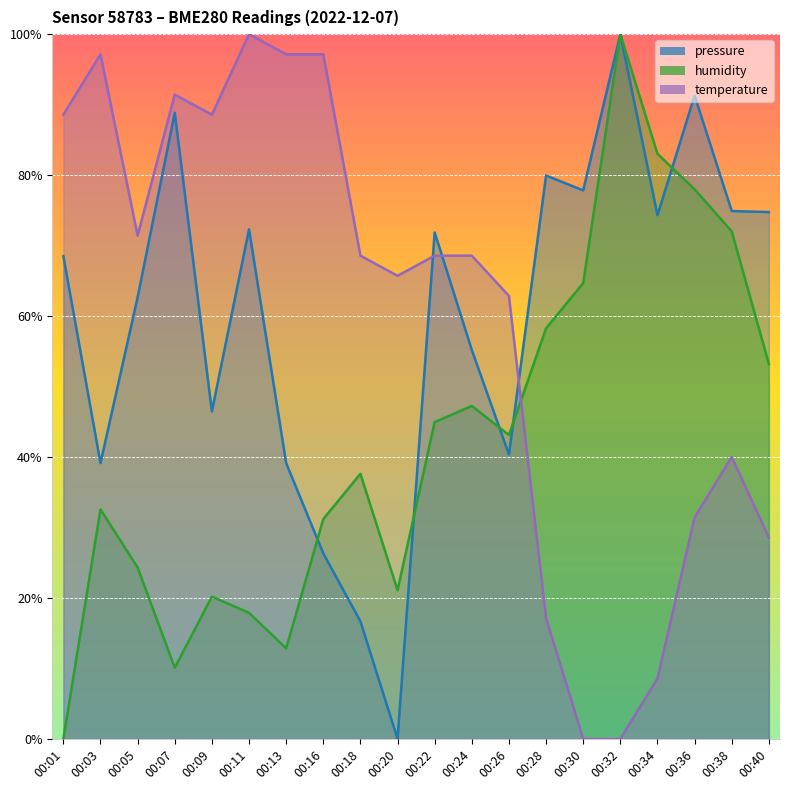

The value of humidity at 00:11 is 17.9. True or false?

True